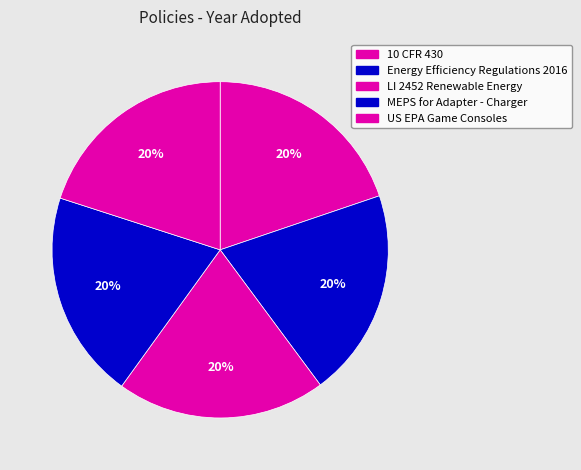

Between LI 2452 Renewable Energy and 10 CFR 430, which is larger?

LI 2452 Renewable Energy